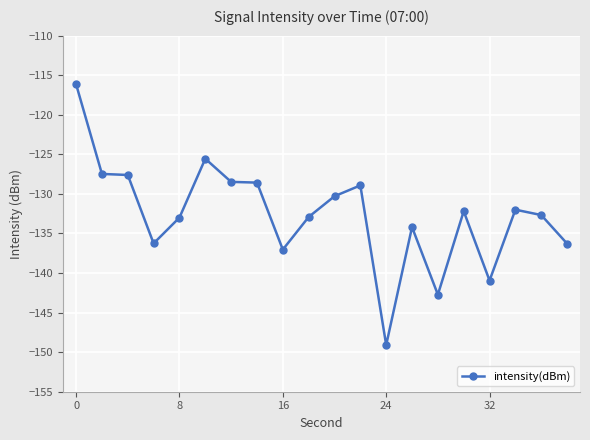

True or false: there are more than 1 points higher than both neighbors.

True